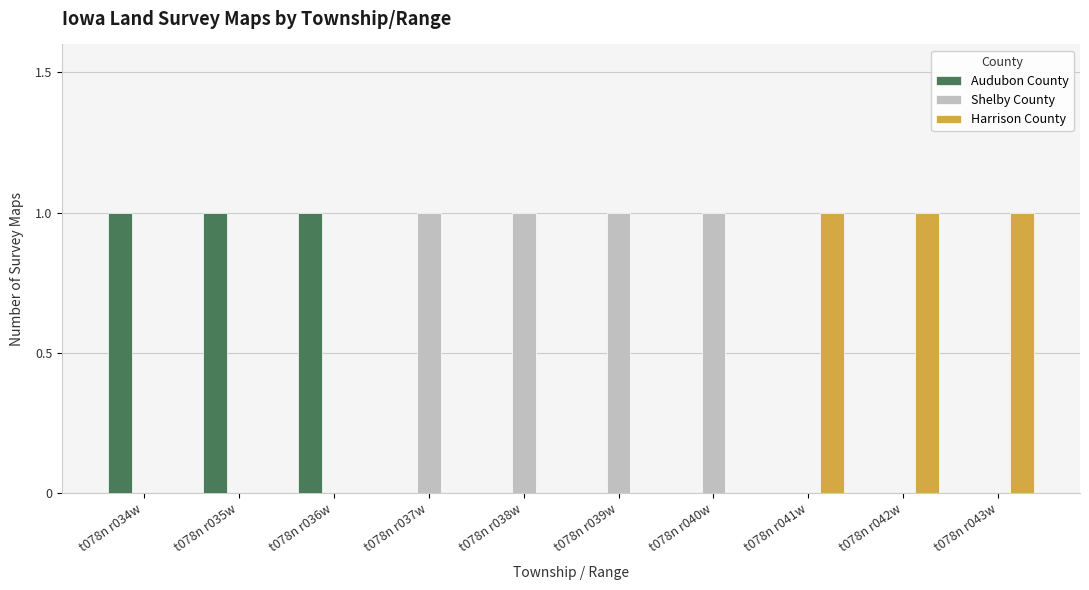

The Shelby County series shows -1 at t078n r043w. True or false?

False